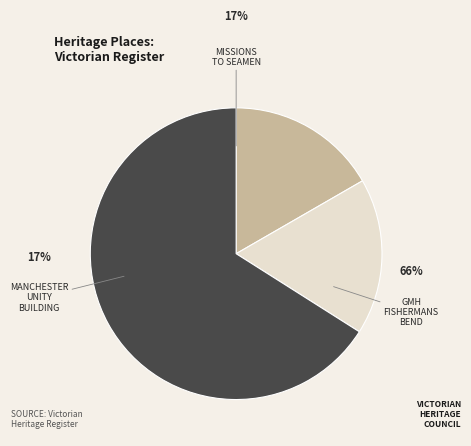

To the nearest percent, what is the average slice percentage?

33%